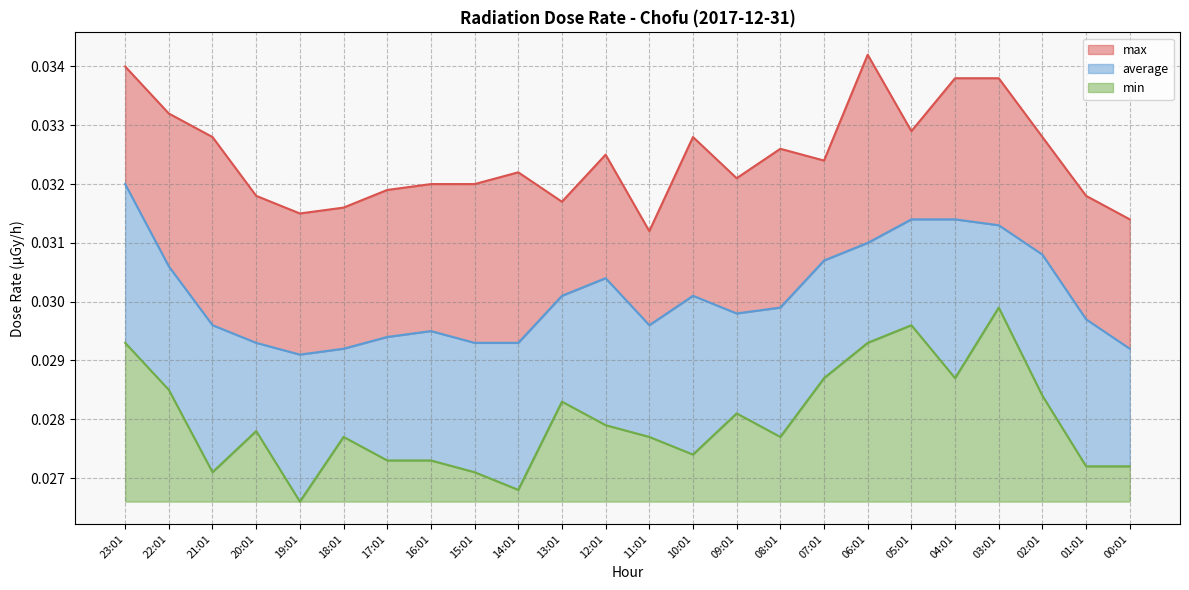

Which category has the highest value across all series?

06:01